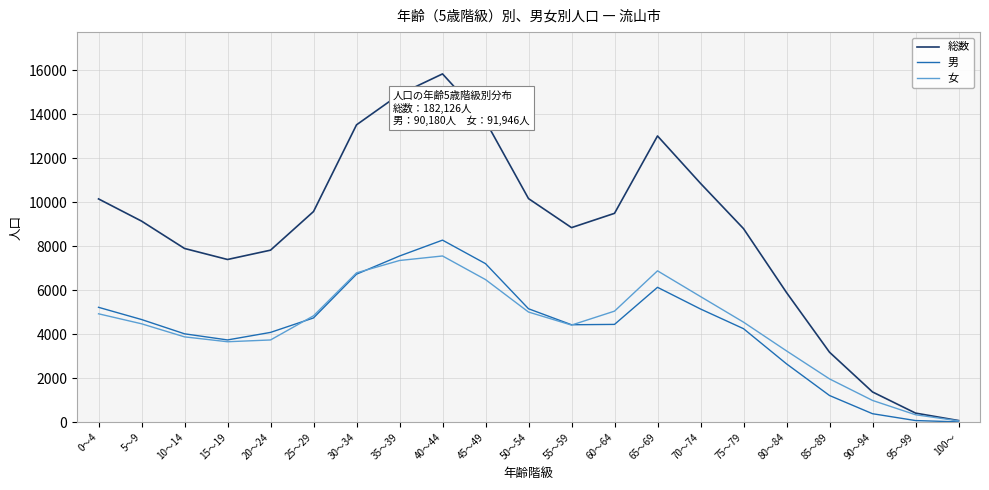

At which label does 総数 reach its minimum?

100～